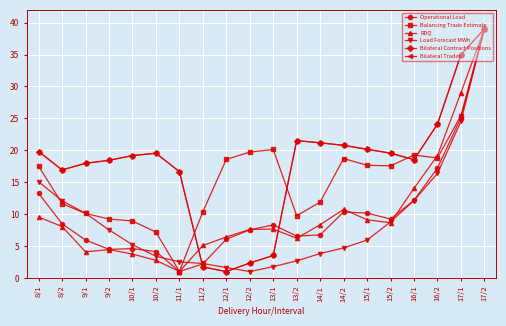

The Balancing Trade Estimate series shows 1.0 at 11/1. True or false?

True